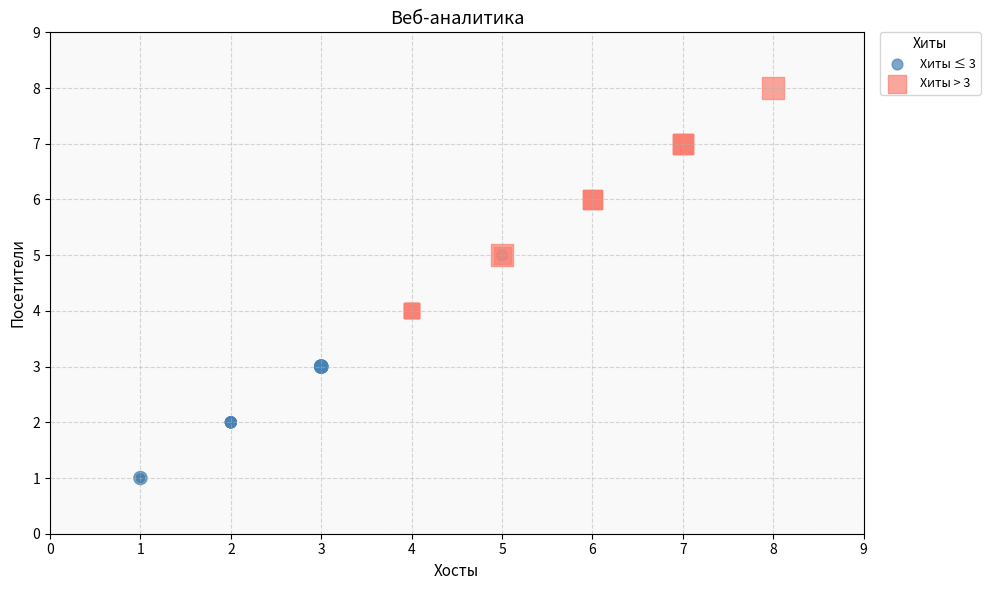

Which series contains the highest Y value?

Хиты > 3